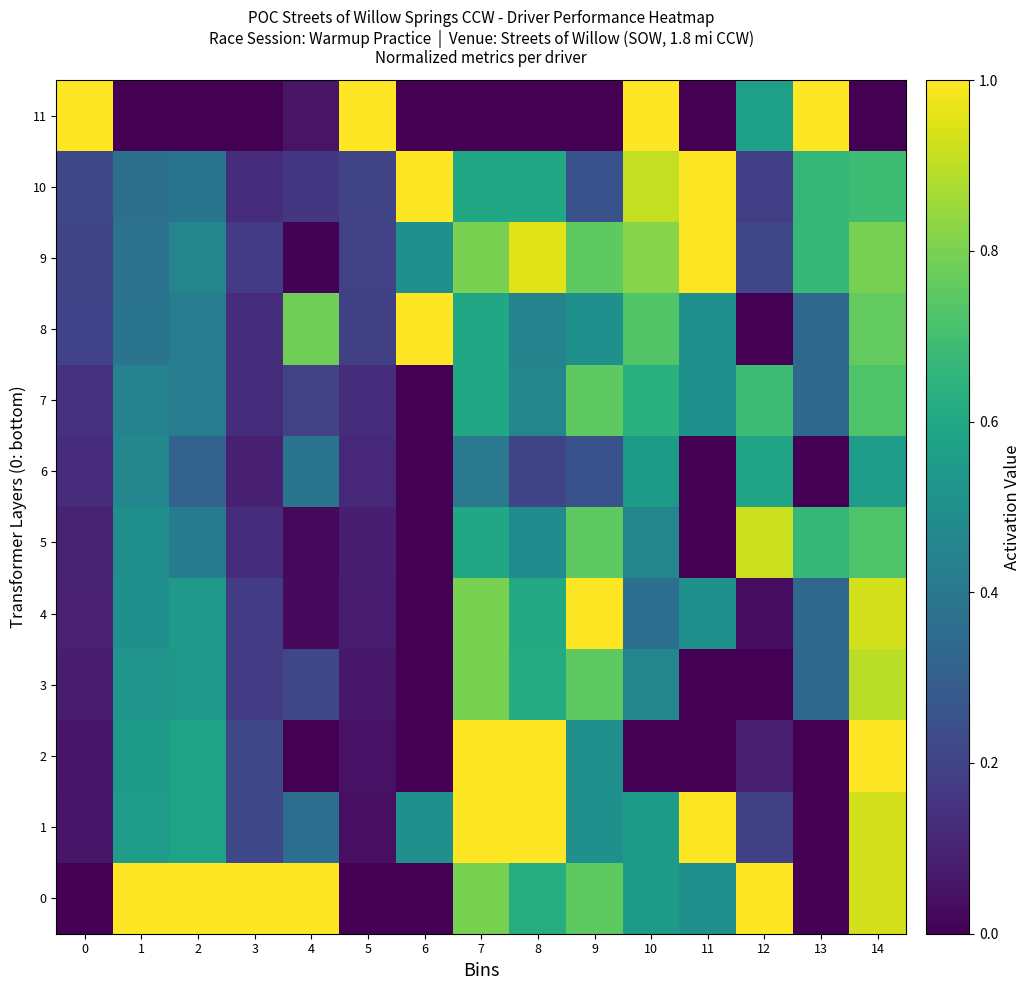

At how many categories does at least one series exceed 0?

15